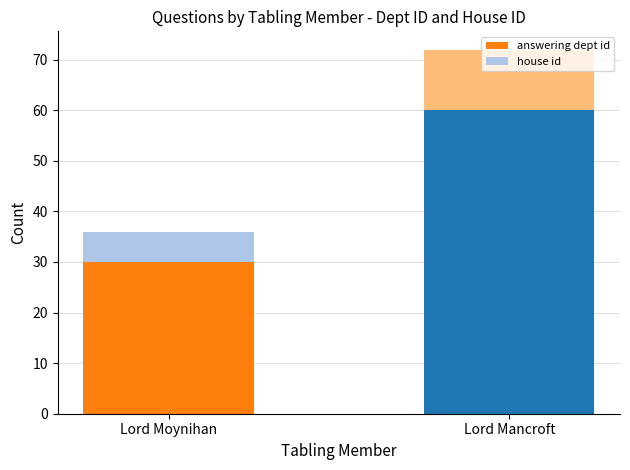

Which category has the lowest value in the answering dept id series?

Lord Moynihan